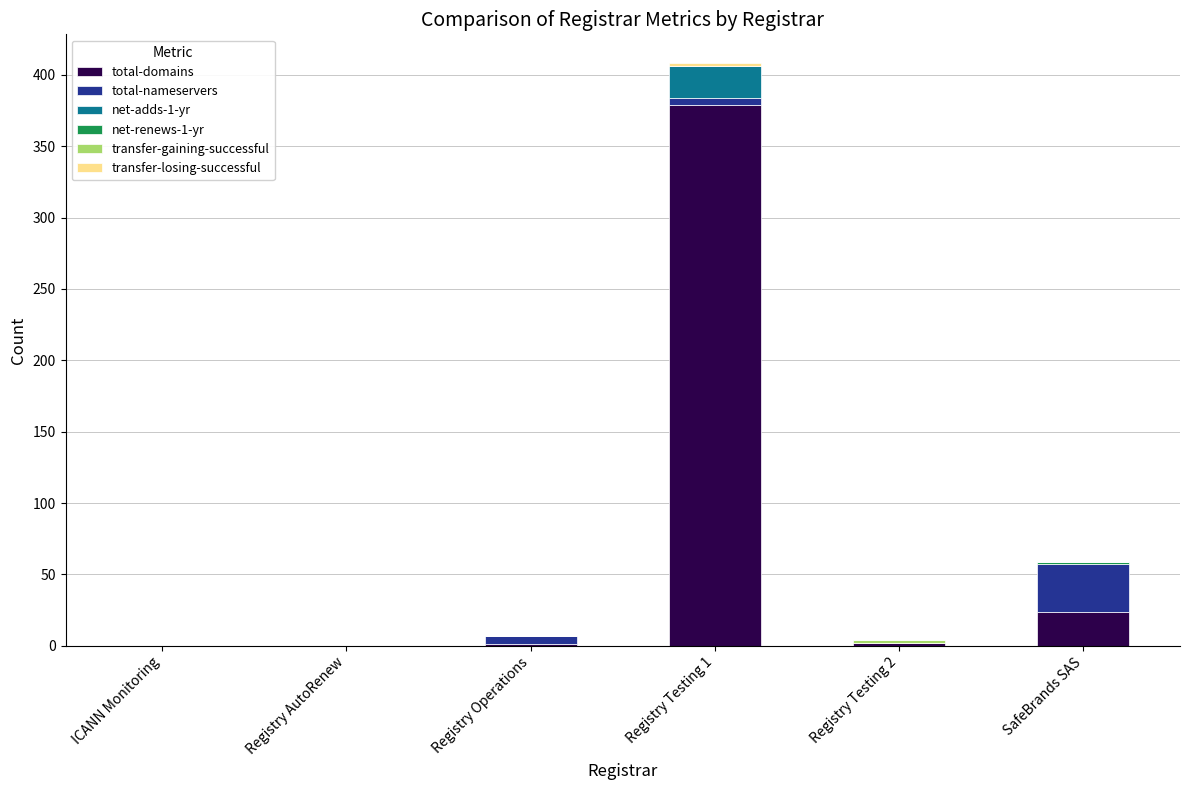

The value of total-domains at Registry AutoRenew is 0. True or false?

True